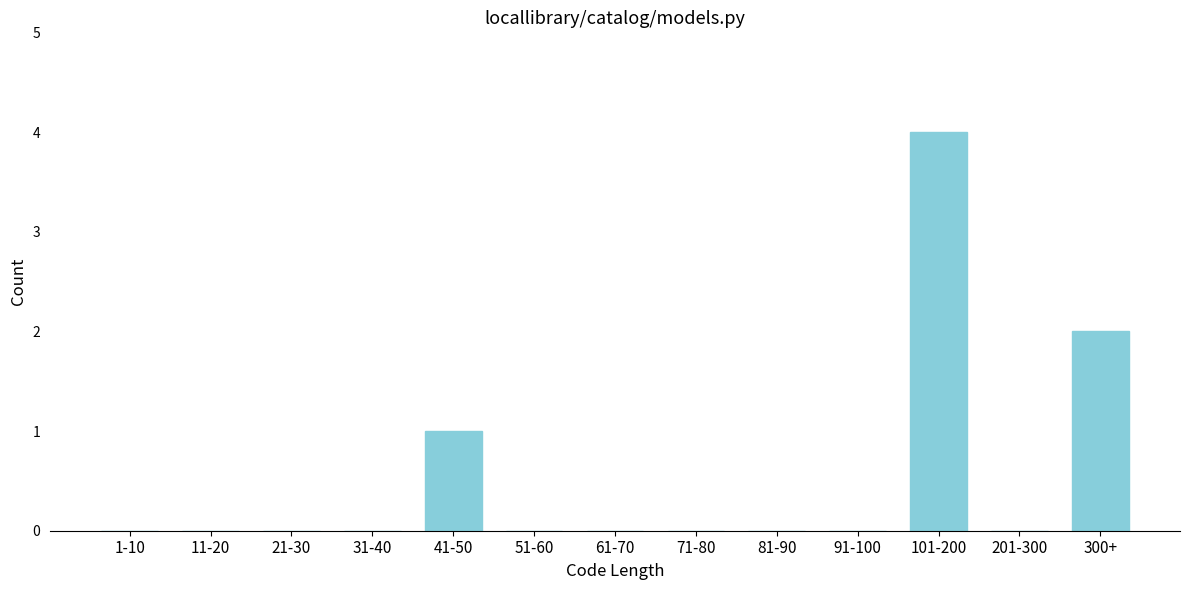

Reading right to left, transcribe all the data shown in this chart.

300+=2	201-300=0	101-200=4	91-100=0	81-90=0	71-80=0	61-70=0	51-60=0	41-50=1	31-40=0	21-30=0	11-20=0	1-10=0